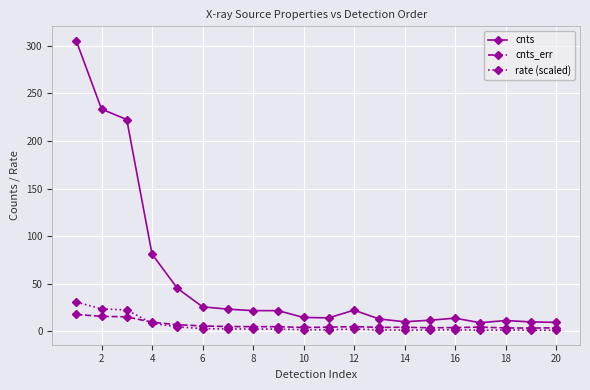

True or false: cnts and rate (scaled) cross at least once.

False